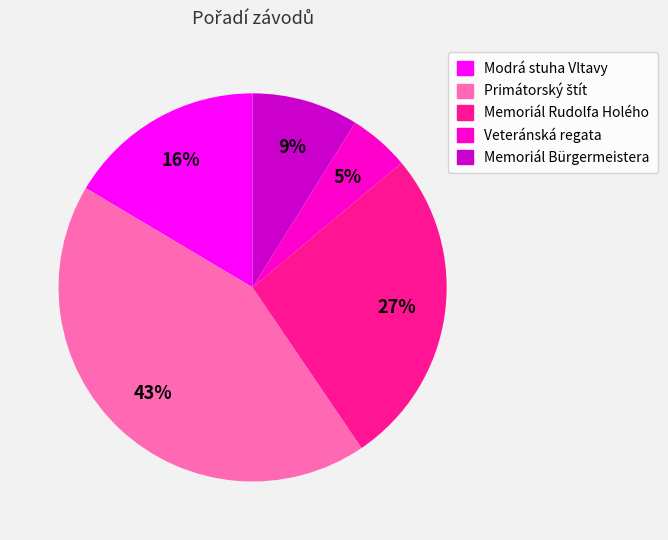

What percentage is the Memoriál Rudolfa Holého slice, to the nearest percent?

27%